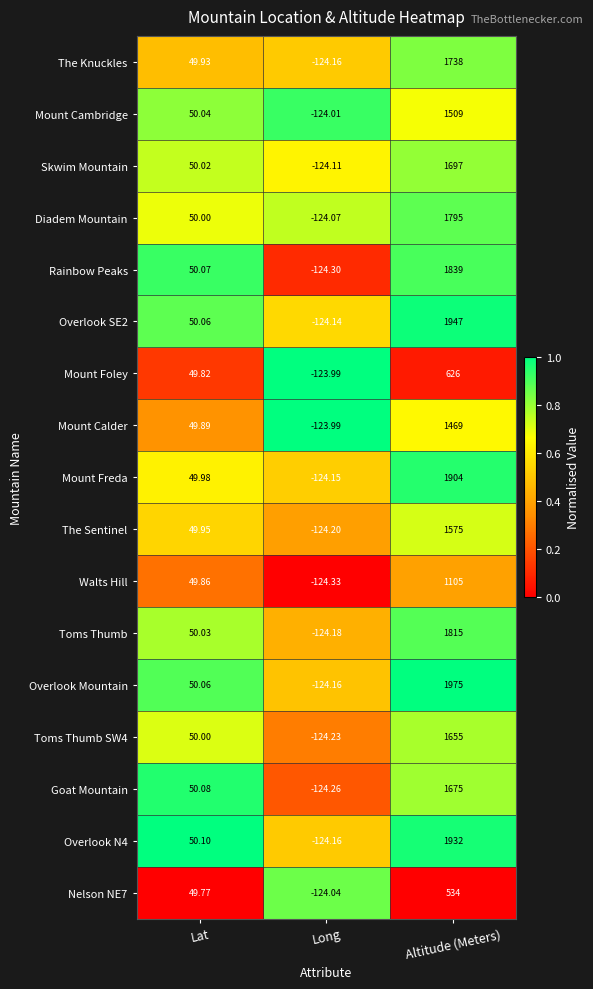

Between Lat and Altitude (Meters), which series saw the biggest shift?

Overlook Mountain